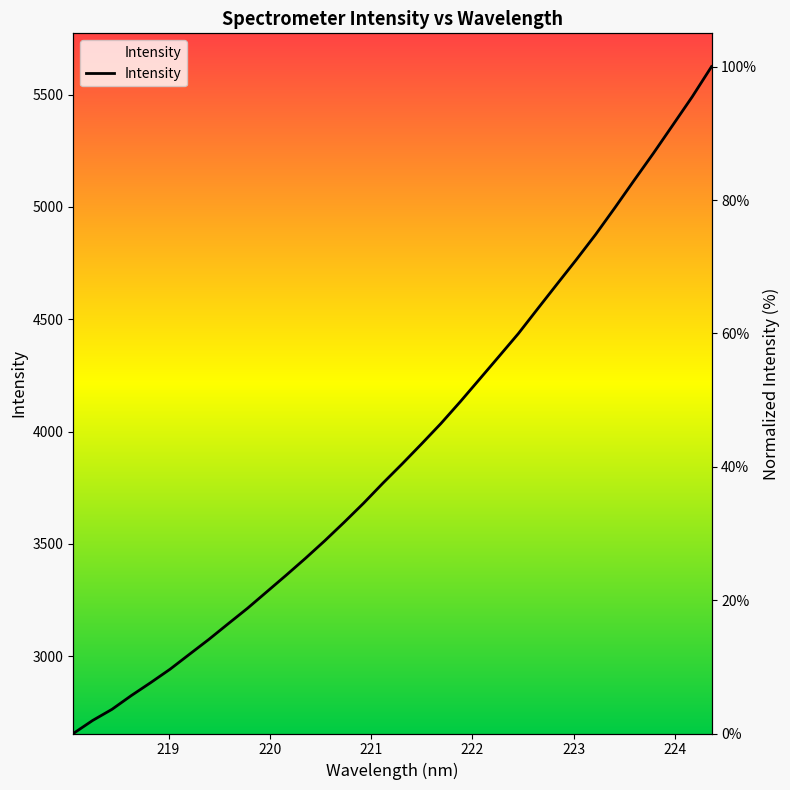

How many data points does each series have?

34